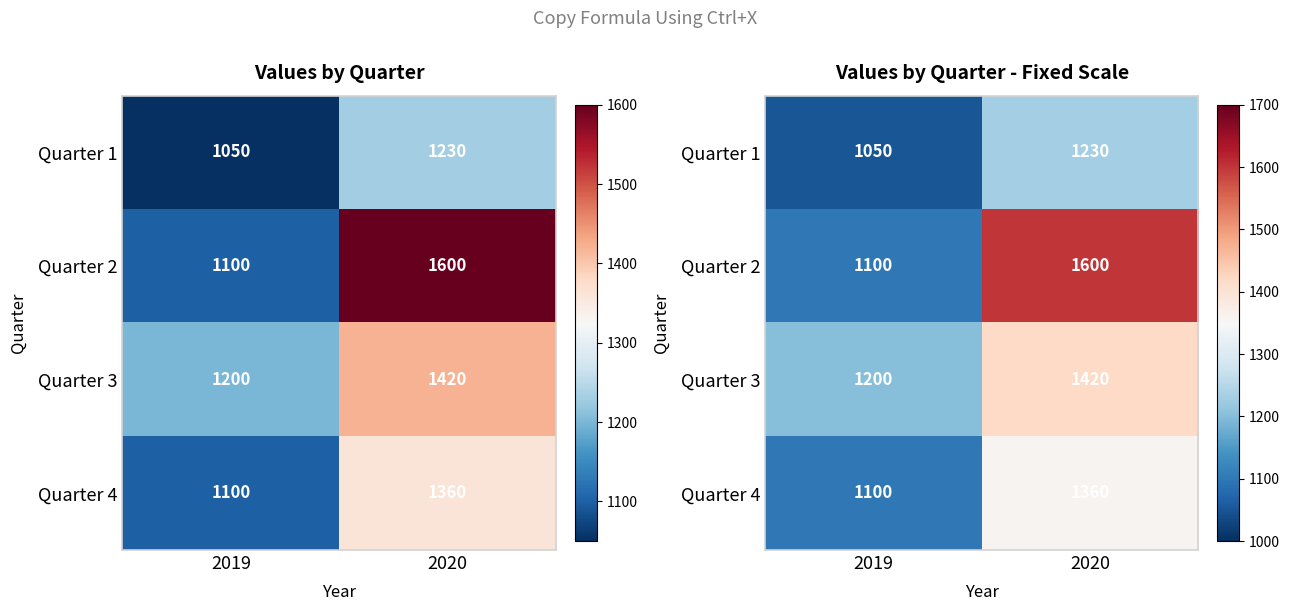

Rank the series by their maximum value, from highest to lowest.

Quarter 2, Quarter 3, Quarter 4, Quarter 1